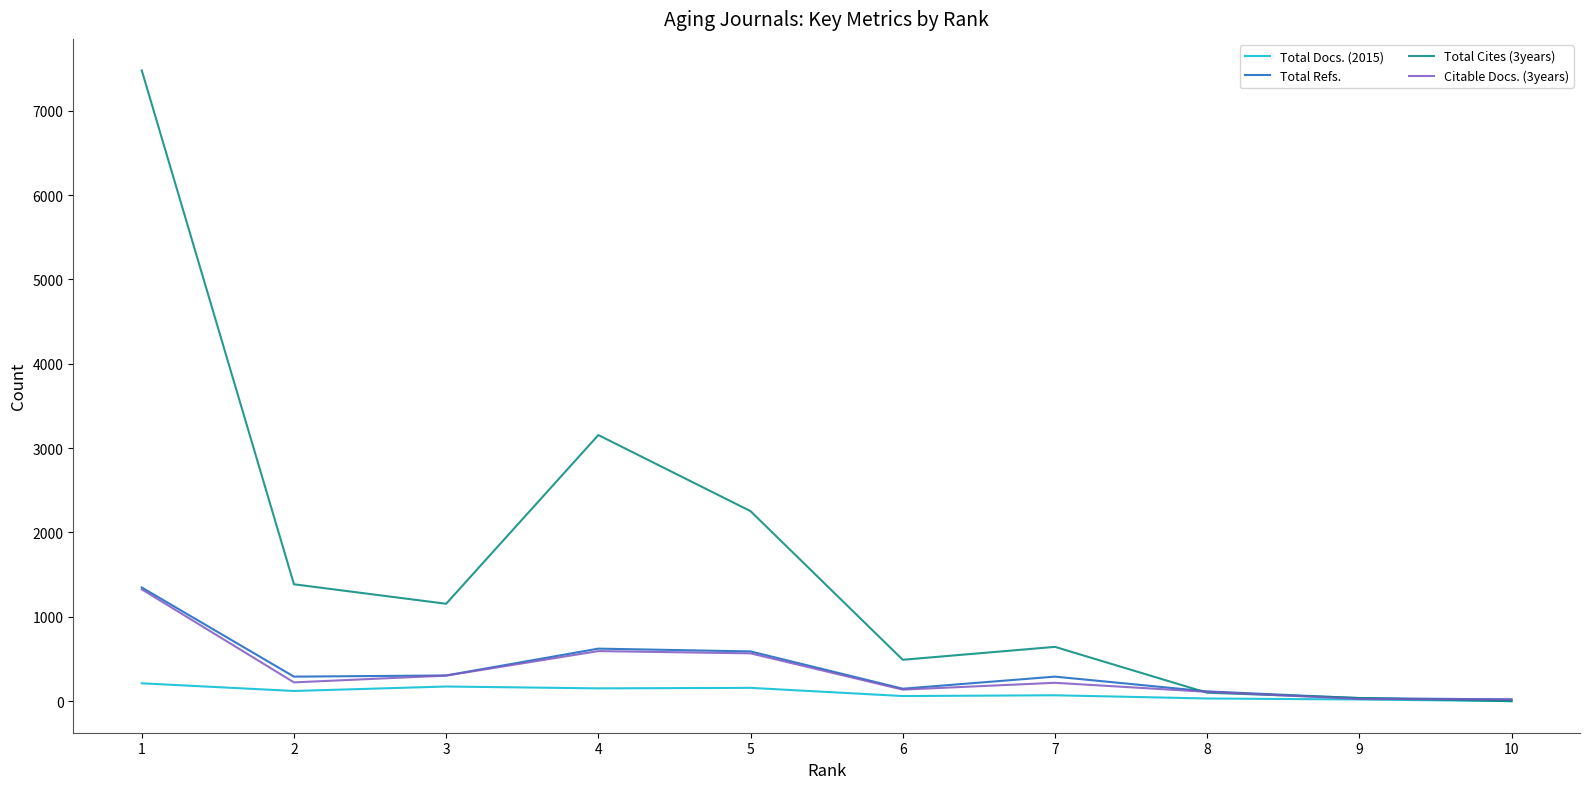

At which category does Citable Docs. (3years) reach its first local valley?

2